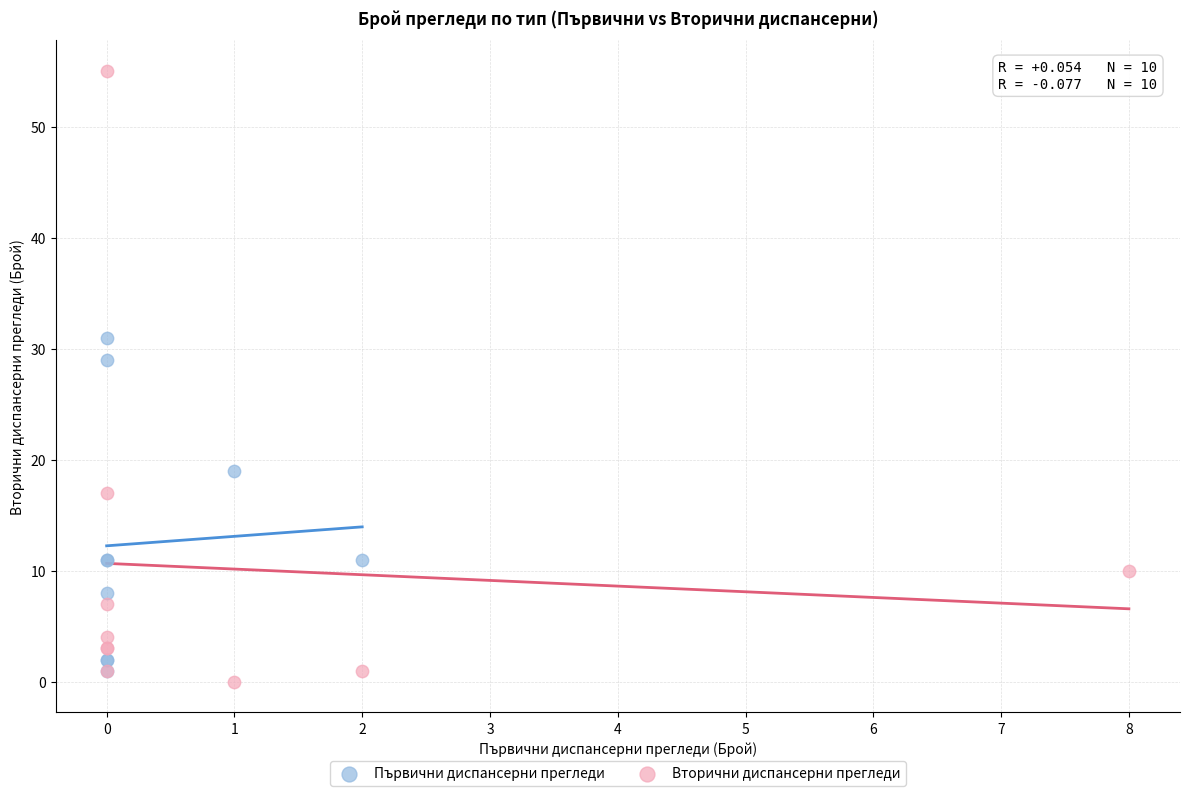

Which series has the widest spread of Y values?

Вторични диспансерни прегледи